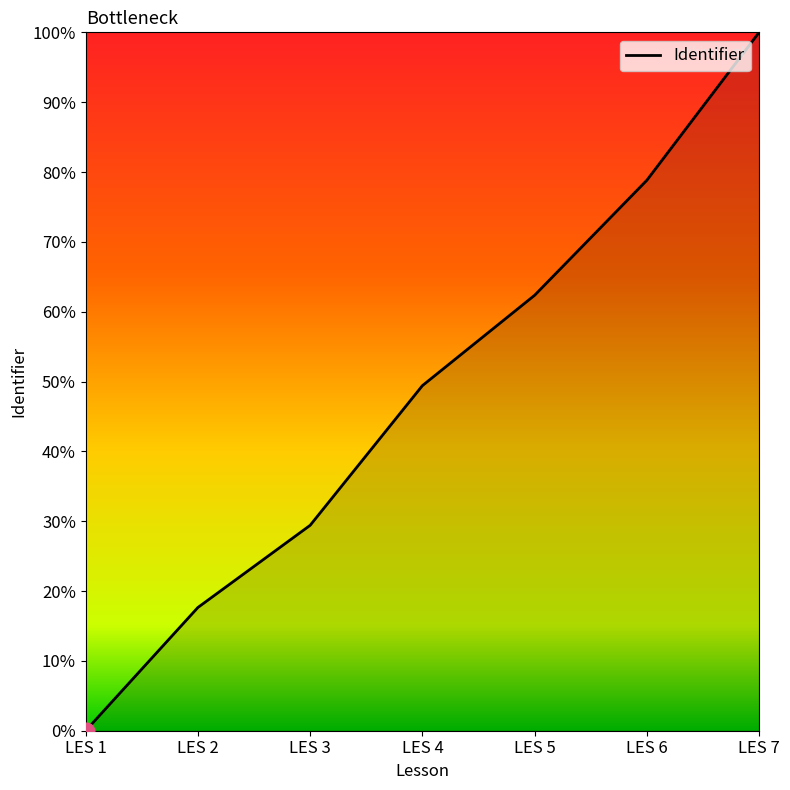

List the labels in order of value, largest first.

LES 7, LES 6, LES 5, LES 4, LES 3, LES 2, LES 1